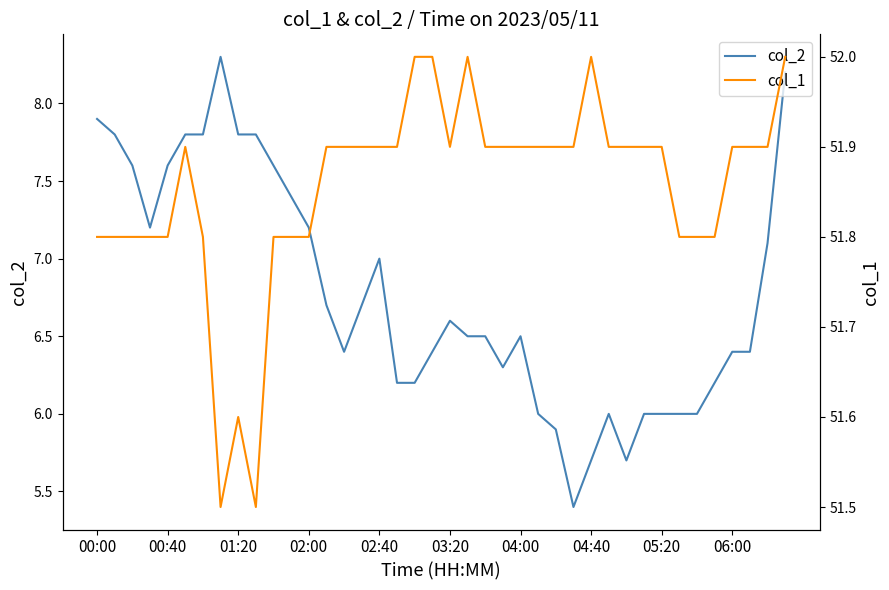

At 14, list the series in order from smallest to largest.

col_2, col_1